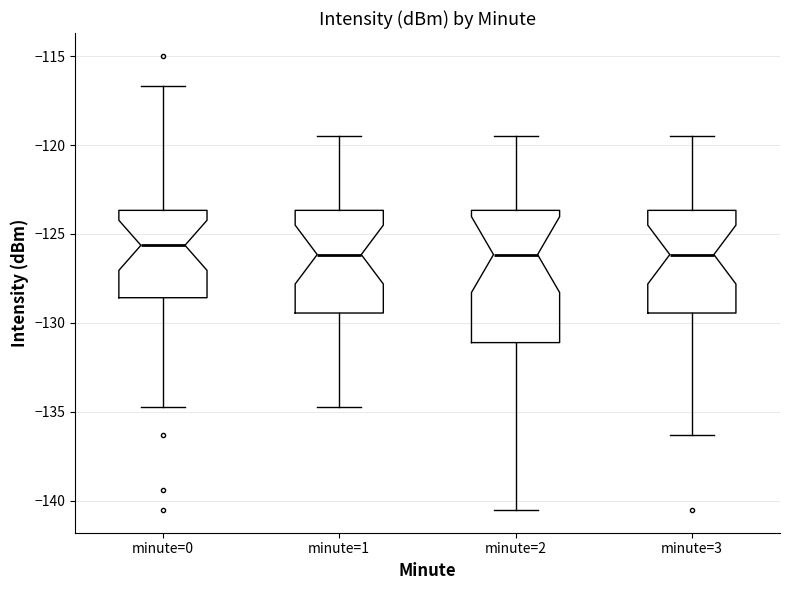

Where does the lower whisker of the box for minute=0 end on the y-axis? The values are not printed on the chart, so give them approximately, as read against the axis.

-134.5